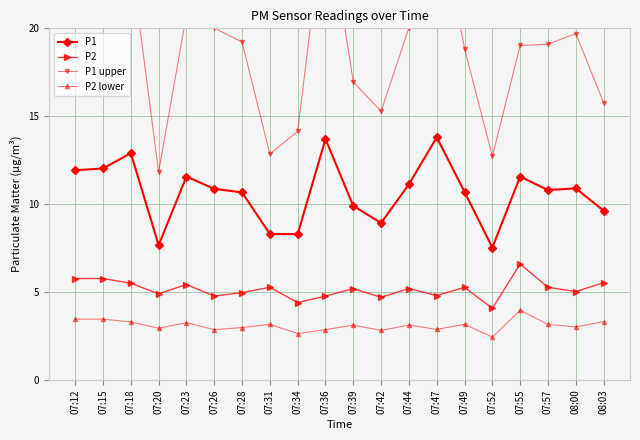

What is the approximate value of P1 at 07:42?

8.9